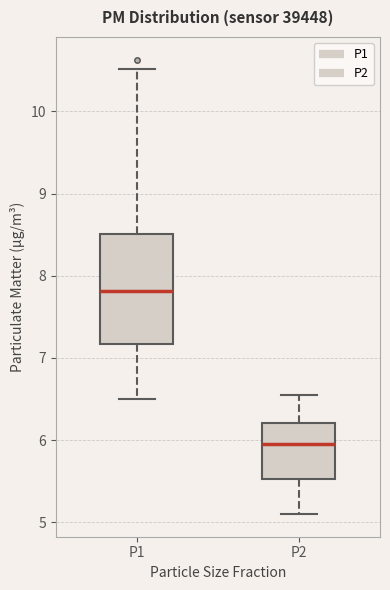

Reading left to right, read every box against the y-axis: the position of its median line, the range the box covers, and the ends of its whiskers. The values are not printed on the chart, so give them approximately, as read against the axis.

P1: median 7.8, box 7.2 to 8.5, whiskers 6.5 to 10.5
P2: median 6.0, box 5.5 to 6.2, whiskers 5.1 to 6.6